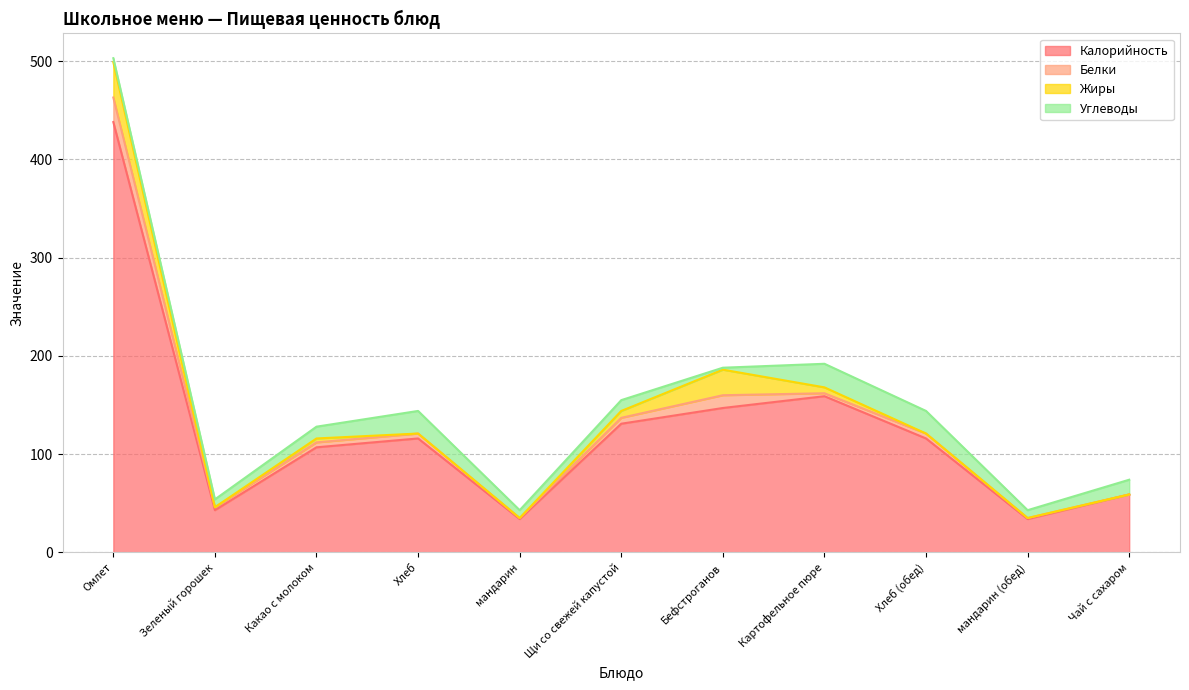

True or false: Калорийность and Жиры intersect in this chart.

False